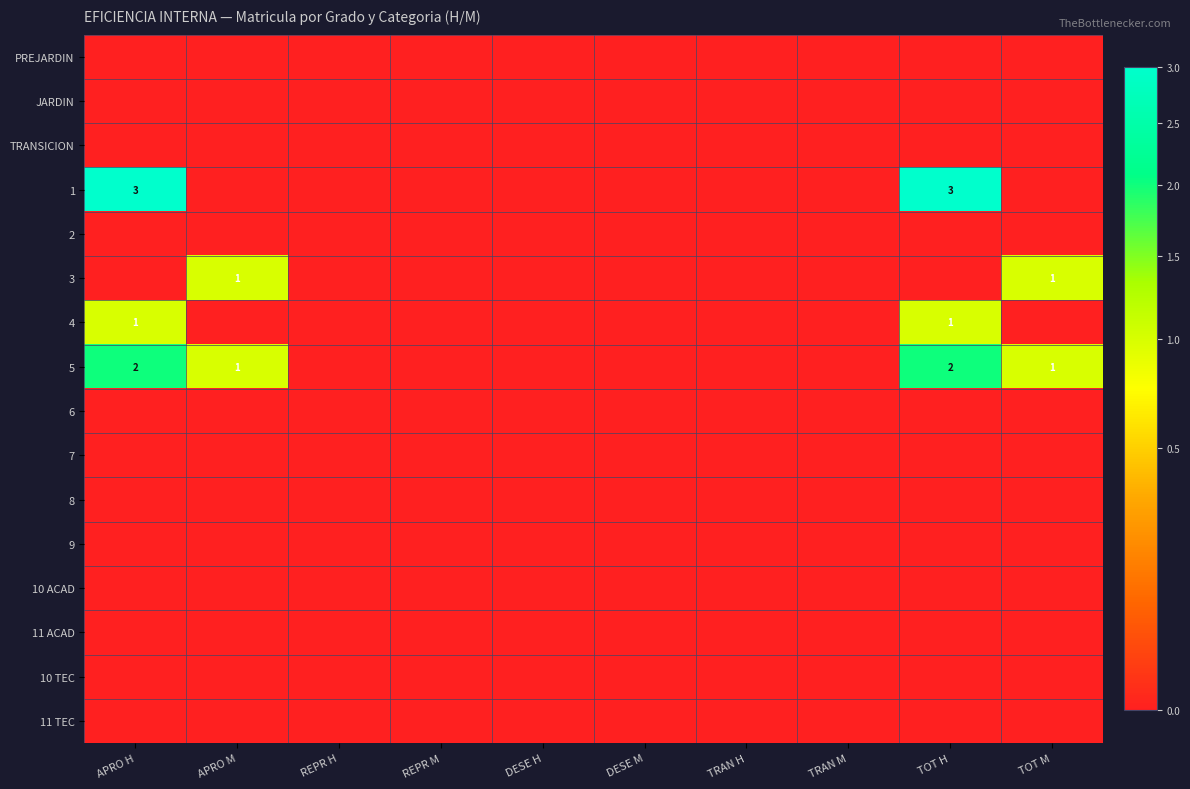

Which series has the largest total across all categories?

1